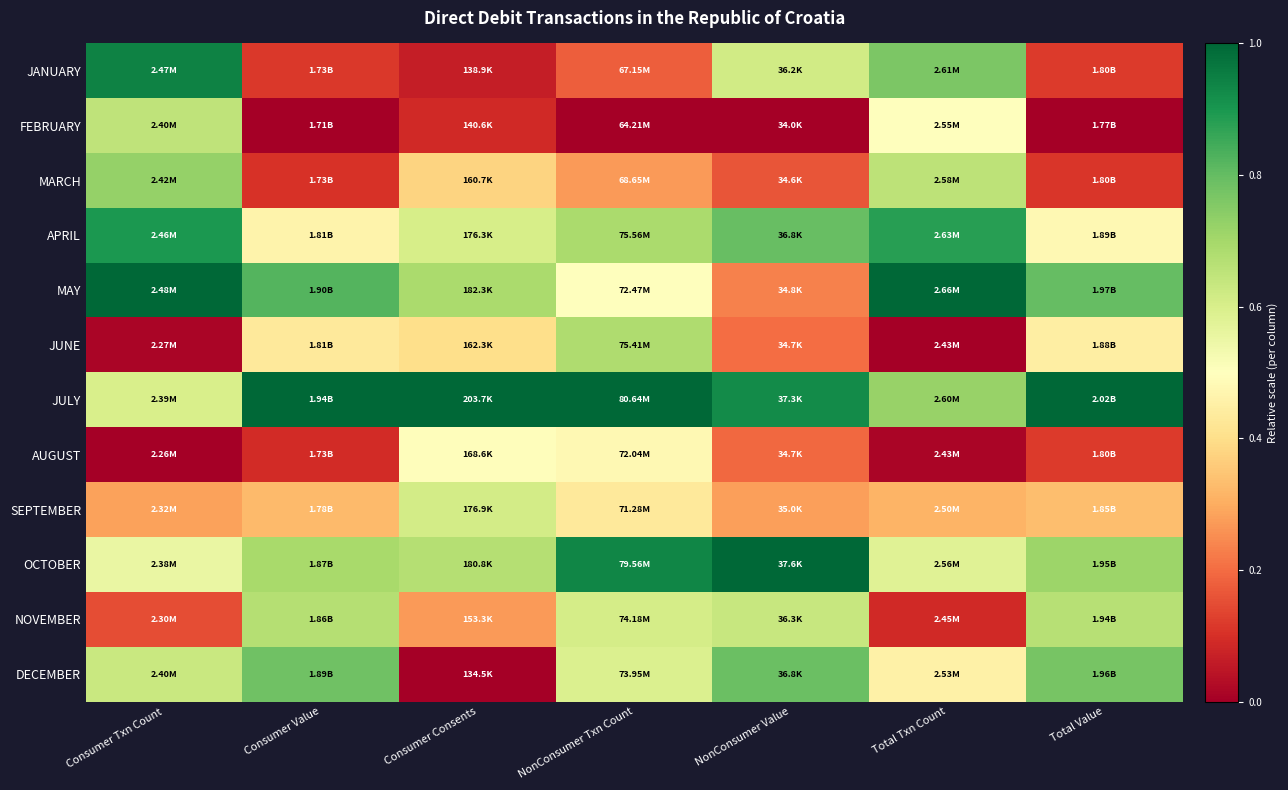

Reading left to right, list all the values displayed in this chart.

JANUARY: Consumer Txn Count=0.9	Consumer Value=0.1	Consumer Consents=0.1	NonConsumer Txn Count=0.2	NonConsumer Value=0.6	Total Txn Count=0.8	Total Value=0.1
FEBRUARY: Consumer Txn Count=0.7	Consumer Value=0.0	Consumer Consents=0.1	NonConsumer Txn Count=0.0	NonConsumer Value=0.0	Total Txn Count=0.5	Total Value=0.0
MARCH: Consumer Txn Count=0.7	Consumer Value=0.1	Consumer Consents=0.4	NonConsumer Txn Count=0.3	NonConsumer Value=0.2	Total Txn Count=0.7	Total Value=0.1
APRIL: Consumer Txn Count=0.9	Consumer Value=0.5	Consumer Consents=0.6	NonConsumer Txn Count=0.7	NonConsumer Value=0.8	Total Txn Count=0.9	Total Value=0.5
MAY: Consumer Txn Count=1.0	Consumer Value=0.8	Consumer Consents=0.7	NonConsumer Txn Count=0.5	NonConsumer Value=0.2	Total Txn Count=1.0	Total Value=0.8
JUNE: Consumer Txn Count=0.0	Consumer Value=0.4	Consumer Consents=0.4	NonConsumer Txn Count=0.7	NonConsumer Value=0.2	Total Txn Count=0.0	Total Value=0.4
JULY: Consumer Txn Count=0.6	Consumer Value=1.0	Consumer Consents=1.0	NonConsumer Txn Count=1.0	NonConsumer Value=0.9	Total Txn Count=0.7	Total Value=1.0
AUGUST: Consumer Txn Count=0.0	Consumer Value=0.1	Consumer Consents=0.5	NonConsumer Txn Count=0.5	NonConsumer Value=0.2	Total Txn Count=0.0	Total Value=0.1
SEPTEMBER: Consumer Txn Count=0.3	Consumer Value=0.3	Consumer Consents=0.6	NonConsumer Txn Count=0.4	NonConsumer Value=0.3	Total Txn Count=0.3	Total Value=0.3
OCTOBER: Consumer Txn Count=0.6	Consumer Value=0.7	Consumer Consents=0.7	NonConsumer Txn Count=0.9	NonConsumer Value=1.0	Total Txn Count=0.6	Total Value=0.7
NOVEMBER: Consumer Txn Count=0.1	Consumer Value=0.7	Consumer Consents=0.3	NonConsumer Txn Count=0.6	NonConsumer Value=0.6	Total Txn Count=0.1	Total Value=0.7
DECEMBER: Consumer Txn Count=0.6	Consumer Value=0.8	Consumer Consents=0.0	NonConsumer Txn Count=0.6	NonConsumer Value=0.8	Total Txn Count=0.5	Total Value=0.8